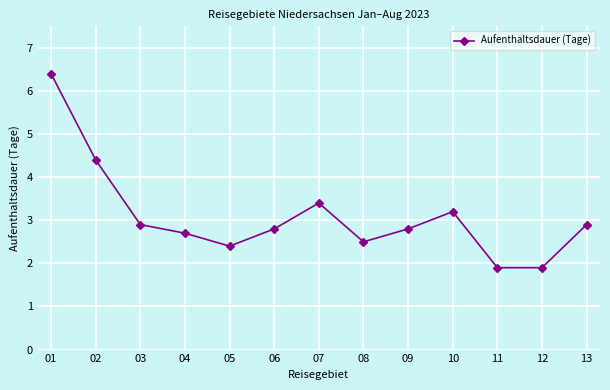

What is the sum of the values at 13 and 10?

6.1